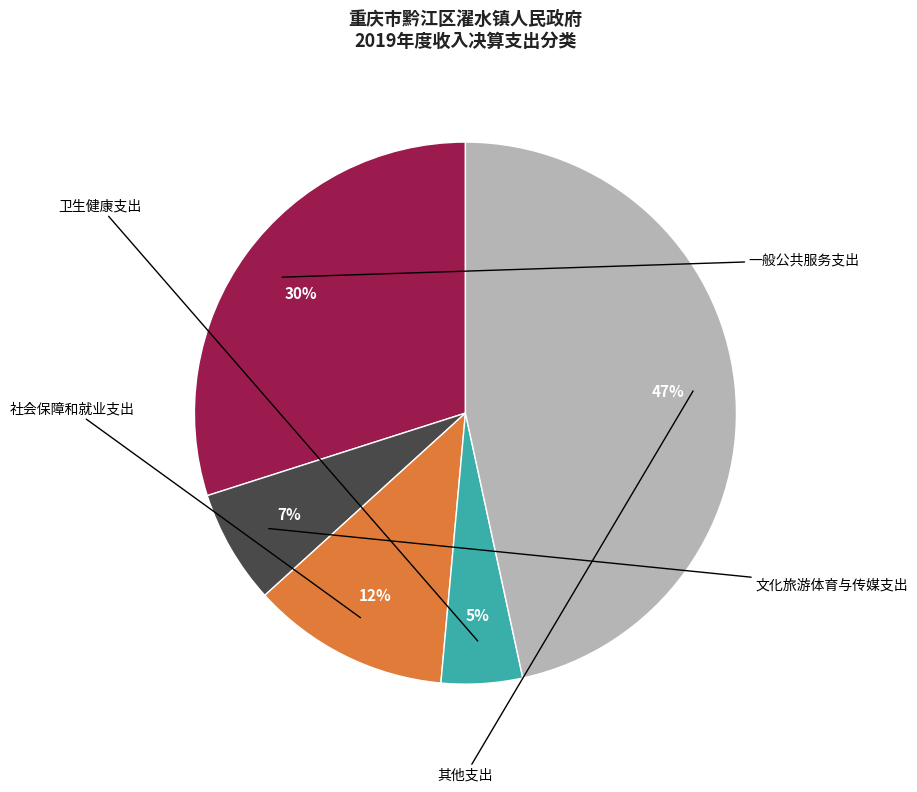

Is there any slice that represents more than half of the pie?

No